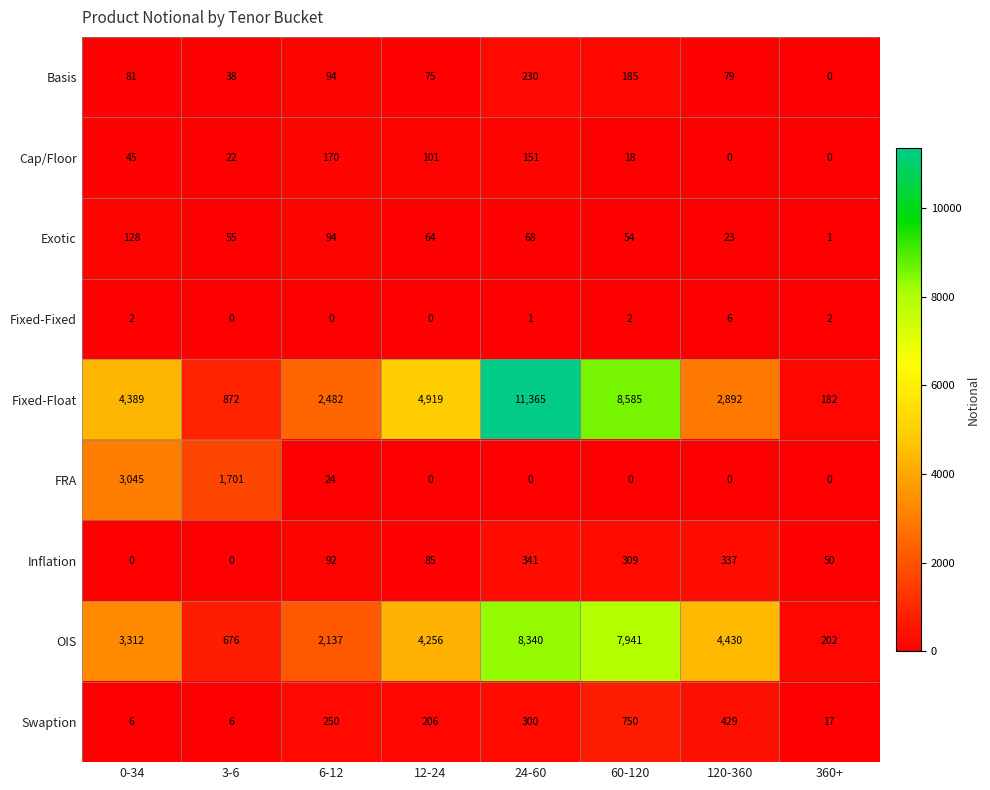

What is the sum of all Inflation values?

1214